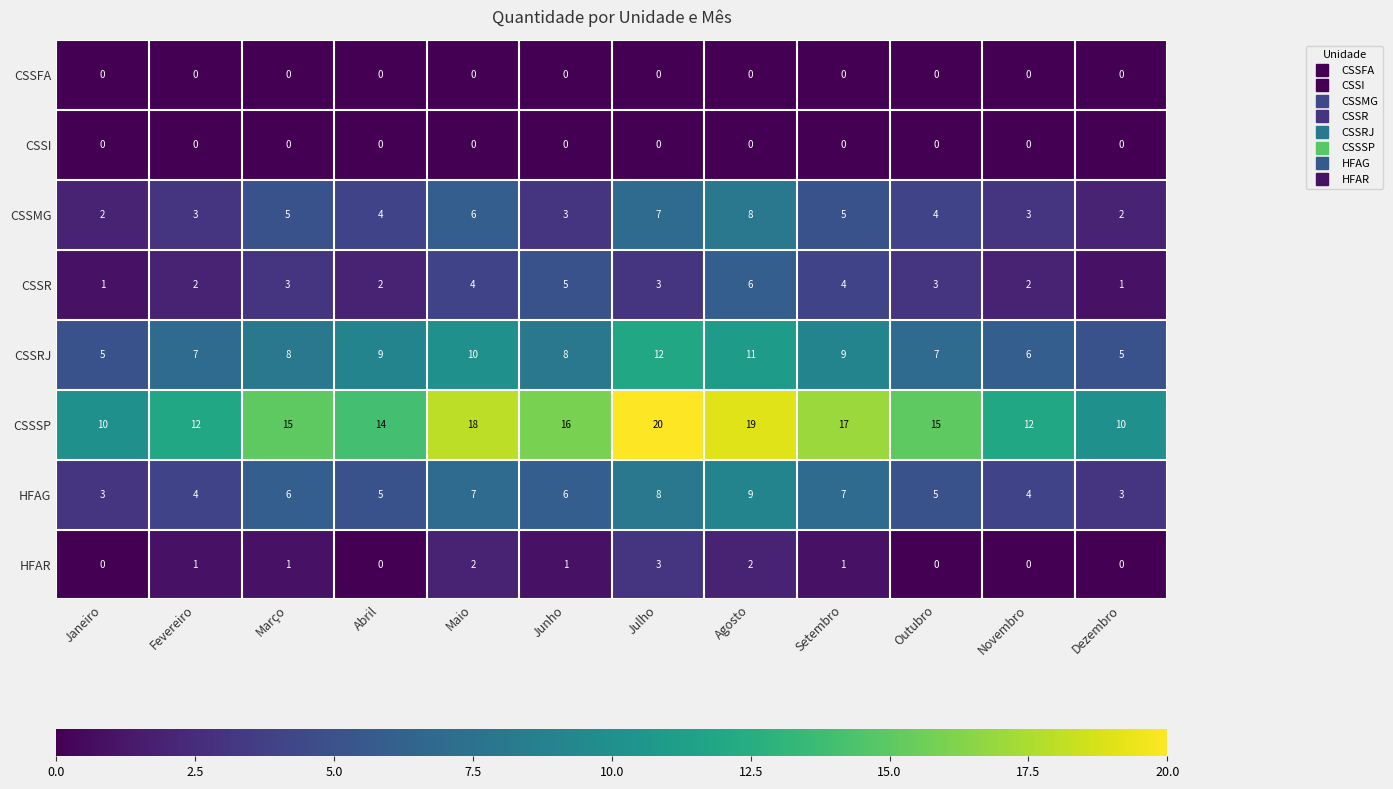

What is the approximate value of HFAG at Março?

6